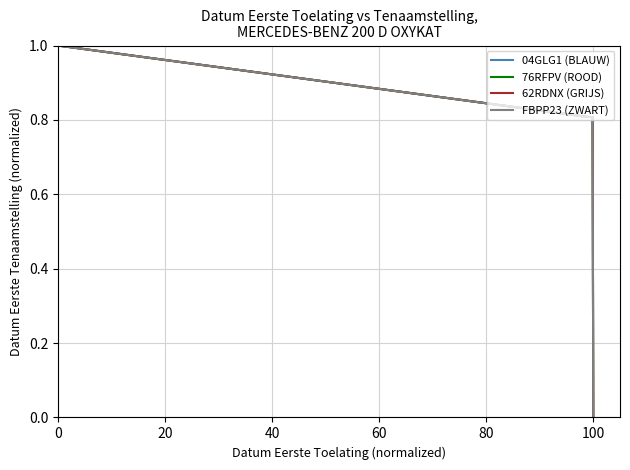

What is the value of the 62RDNX (GRIJS) point at the 3rd from the left?

0.8